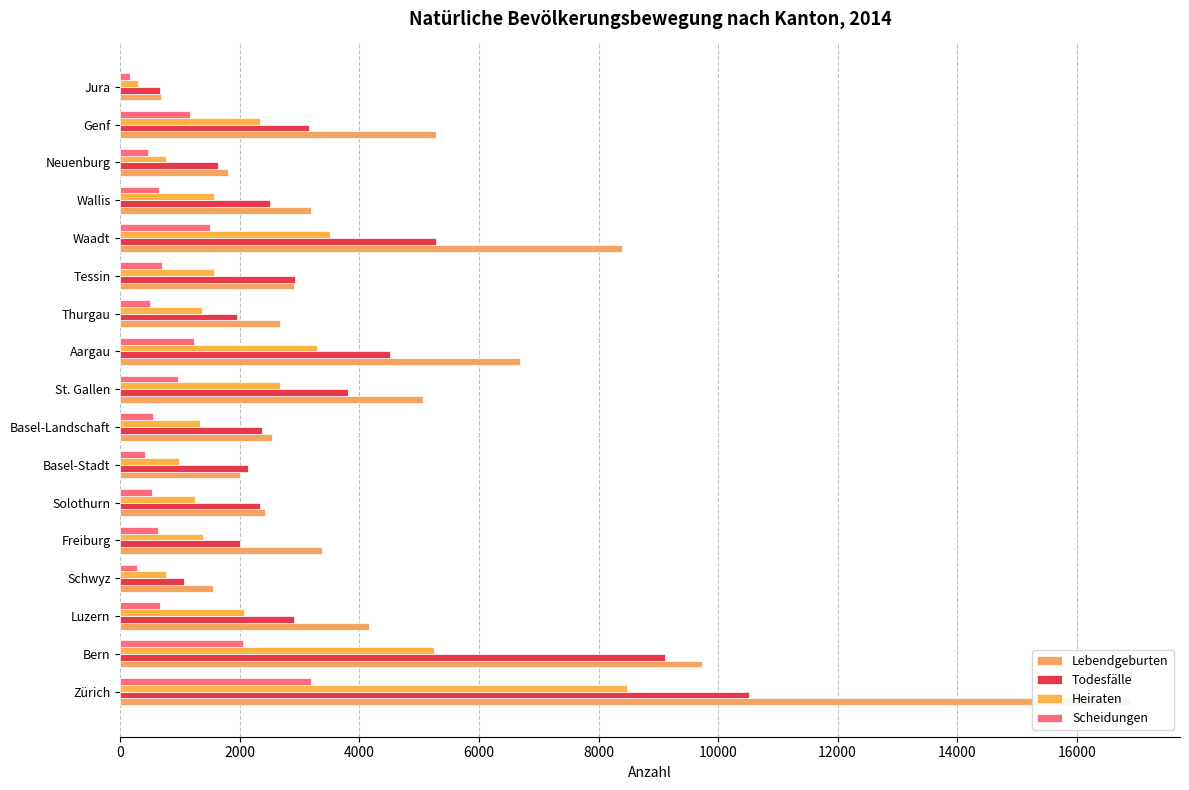

At Waadt, list the series in order from smallest to largest.

Scheidungen, Heiraten, Todesfälle, Lebendgeburten